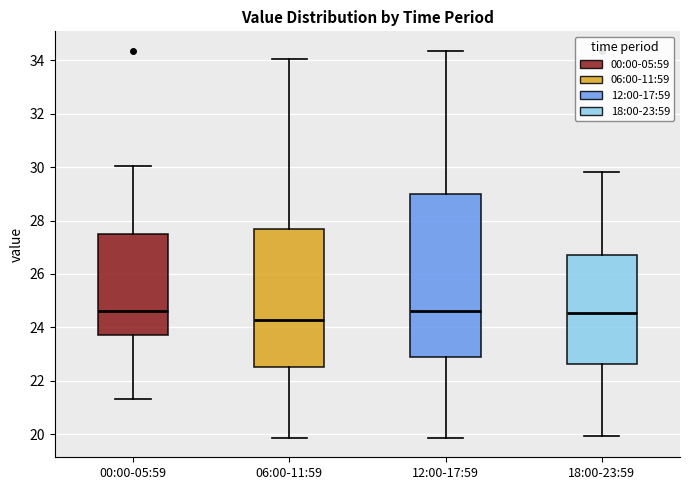

Reading left to right, transcribe this box plot: for each box, give where its median line is, the range the box spans, and where its two whiskers end, as read against the y-axis. The values are not printed on the chart, so give them approximately, as read against the axis.

00:00-05:59: median 24.6, box 23.8 to 27.6, whiskers 21.4 to 30.0
06:00-11:59: median 24.2, box 22.6 to 27.6, whiskers 19.8 to 34.0
12:00-17:59: median 24.6, box 22.8 to 29.0, whiskers 19.8 to 34.4
18:00-23:59: median 24.6, box 22.6 to 26.8, whiskers 20.0 to 29.8